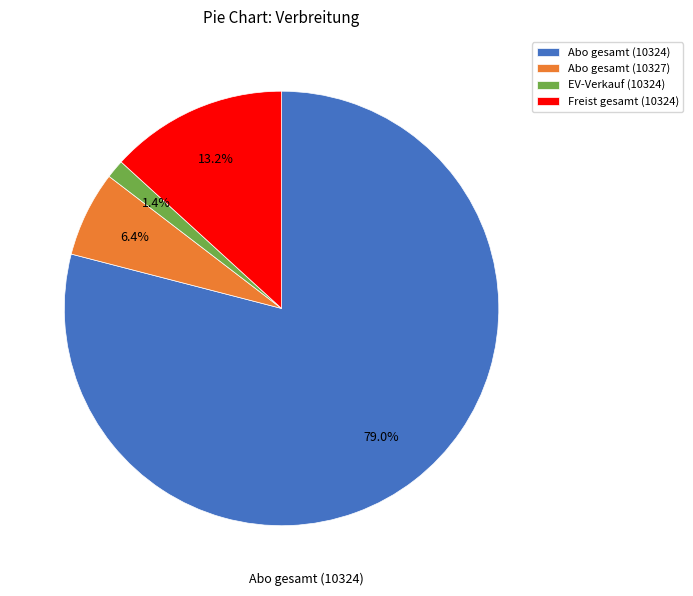

What percentage do Abo gesamt (10327) and Abo gesamt (10324) together represent?

85.4%